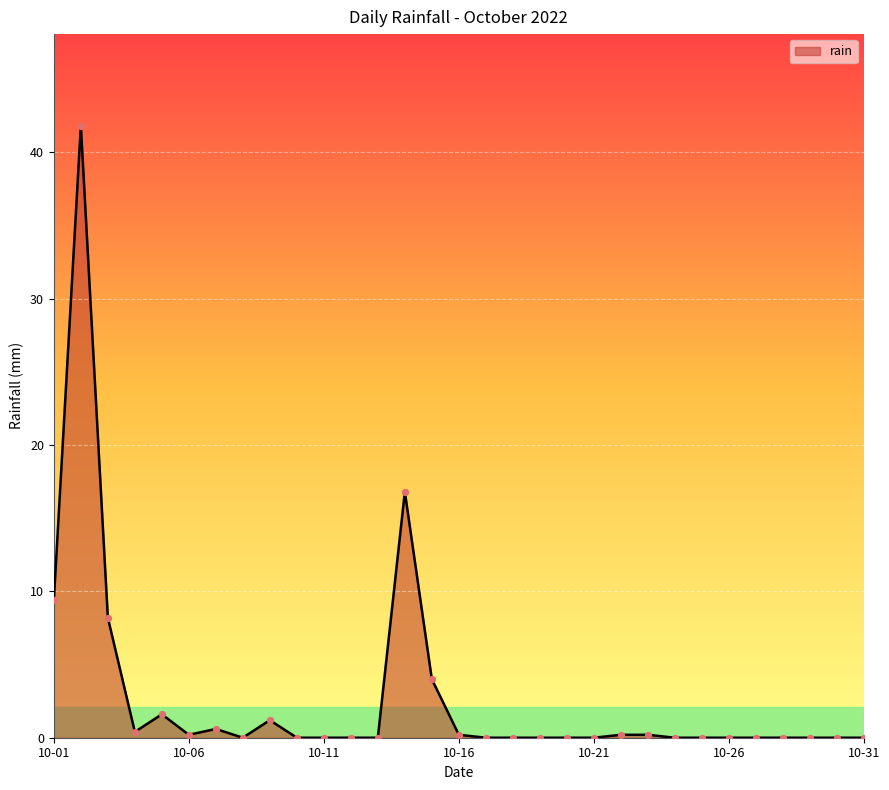

What is the maximum value shown in the chart?

41.8